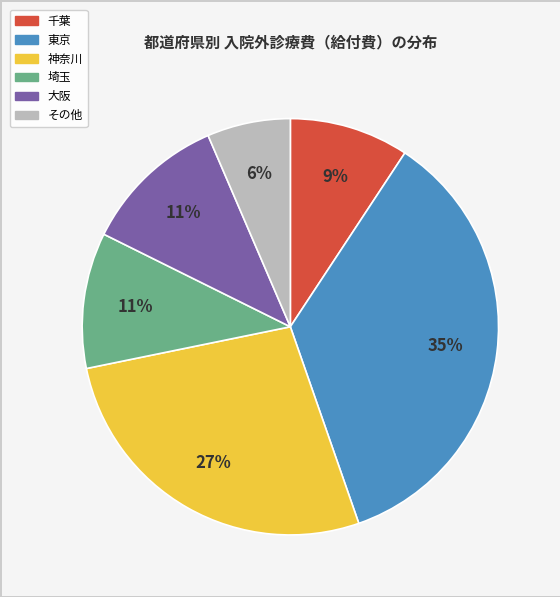

To the nearest percent, what is the difference between the largest and smallest slice percentages?

29%